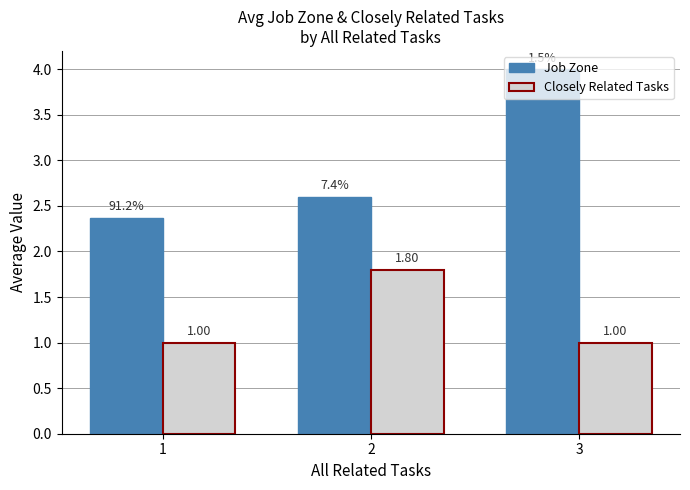

What is the minimum value shown in the chart?

1.0